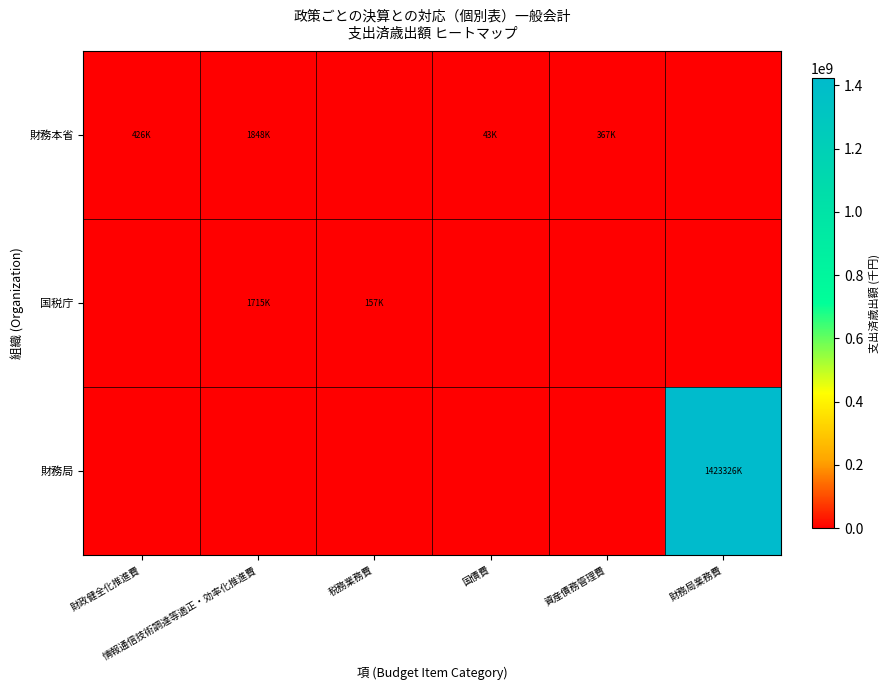

Reading right to left, extract all data points from this chart.

財務本省: 財務局業務費=0	資産債務管理費=367500	国債費=43207	税務業務費=0	情報通信技術調達等適正・効率化推進費=1848902	財政健全化推進費=426496
国税庁: 財務局業務費=0	資産債務管理費=0	国債費=0	税務業務費=157187	情報通信技術調達等適正・効率化推進費=1715752	財政健全化推進費=0
財務局: 財務局業務費=1423326983	資産債務管理費=0	国債費=0	税務業務費=0	情報通信技術調達等適正・効率化推進費=0	財政健全化推進費=0